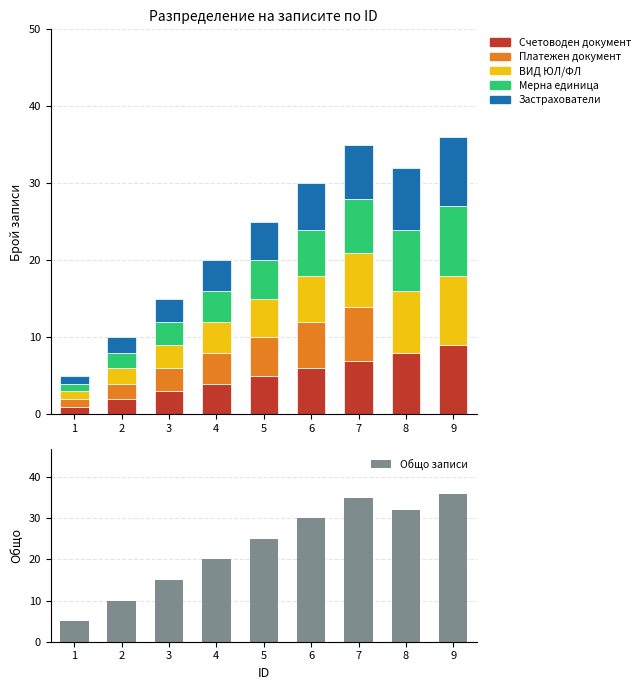

Count the Застрахователи values in the range 3 to 7.

5